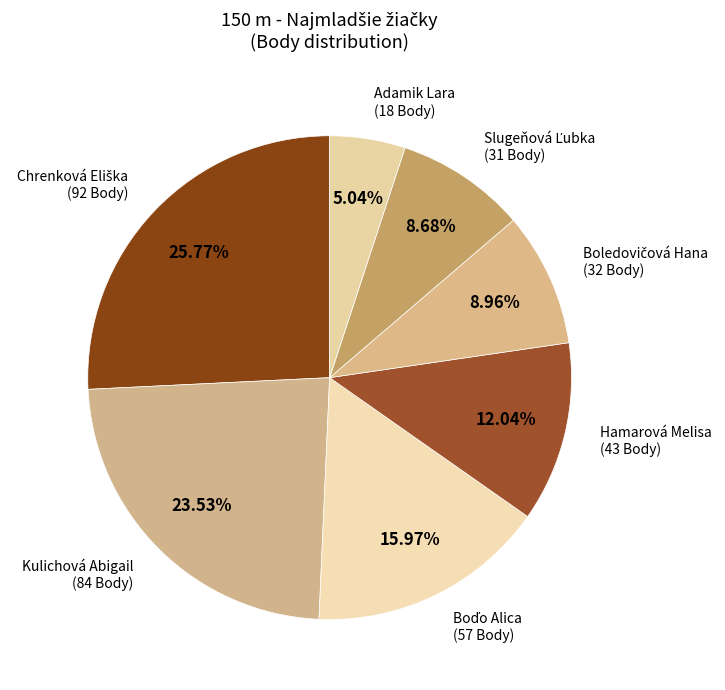

To the nearest percent, what is the average slice percentage?

14%